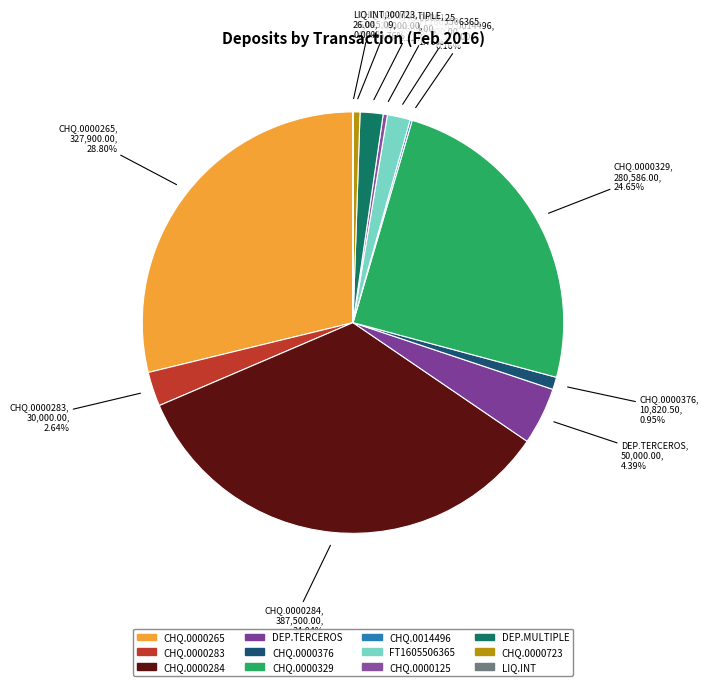

Count the number of slices in the pie.

12